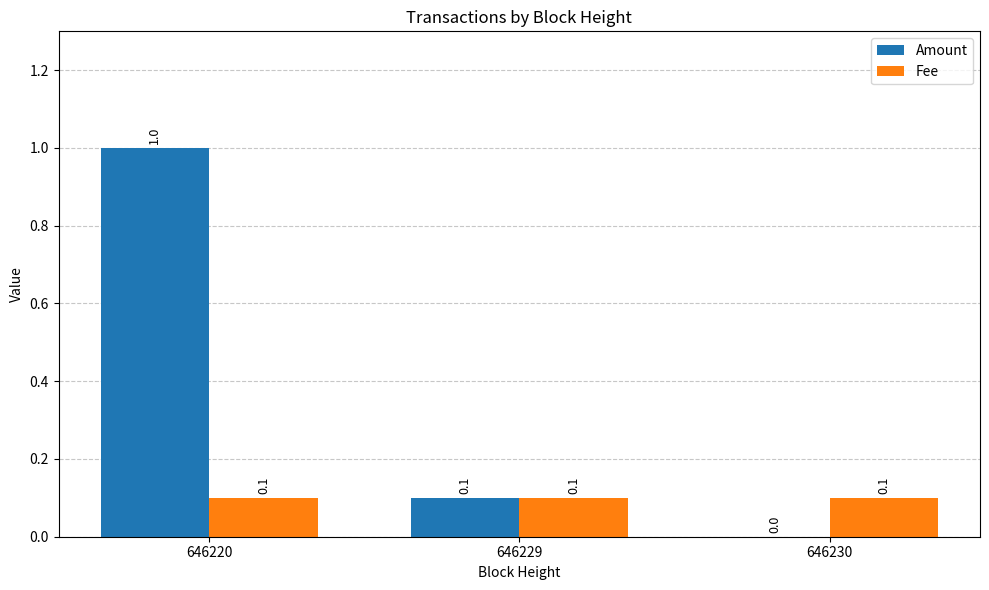

How many data points in Amount are above 0?

2